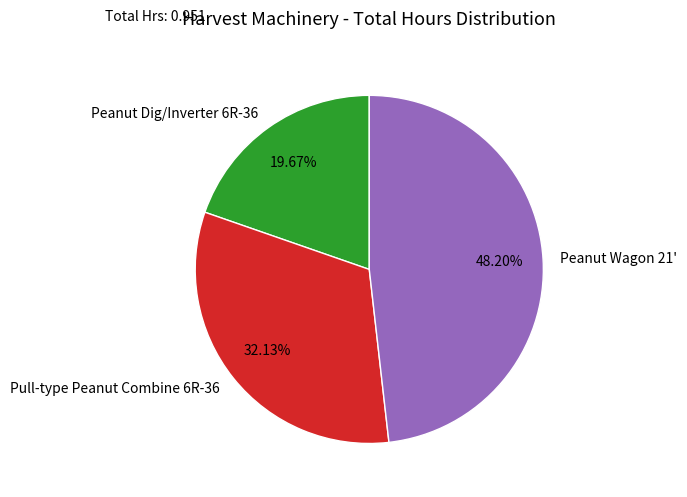

Which slice is the largest?

Peanut Wagon 21'